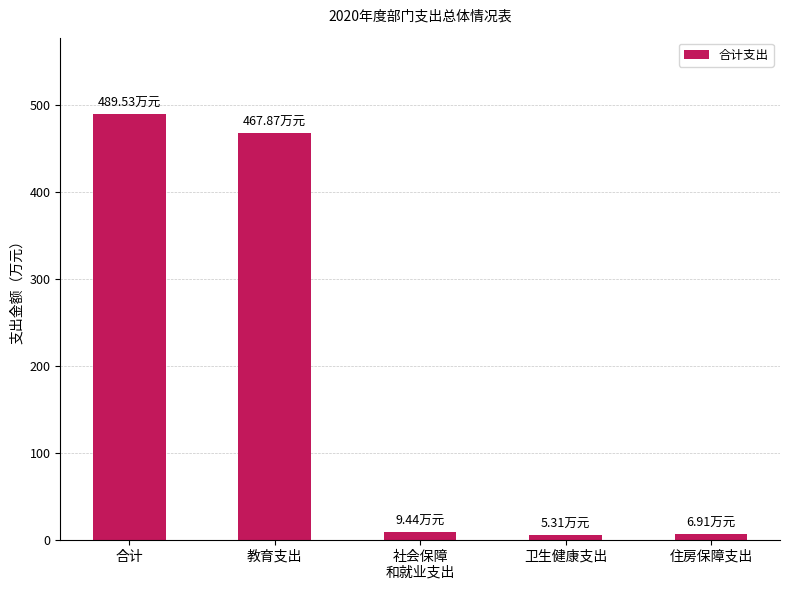

What is the change in value from 合计 to 卫生健康支出?

-484.2